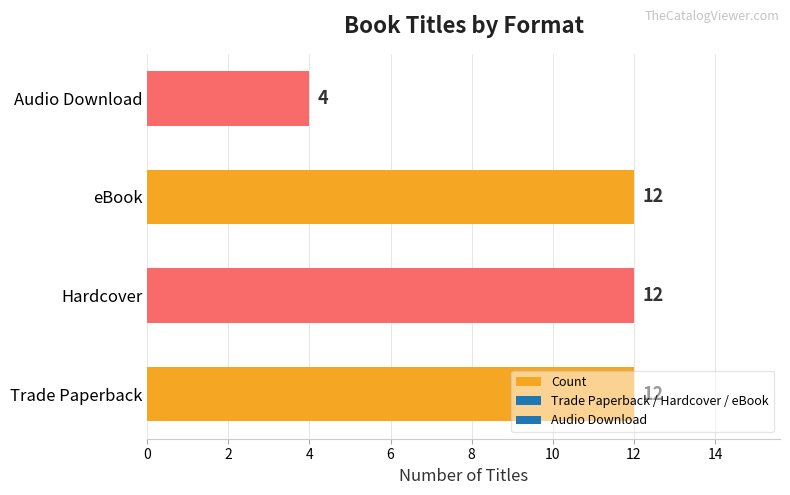

How many data points are less than 12?

1